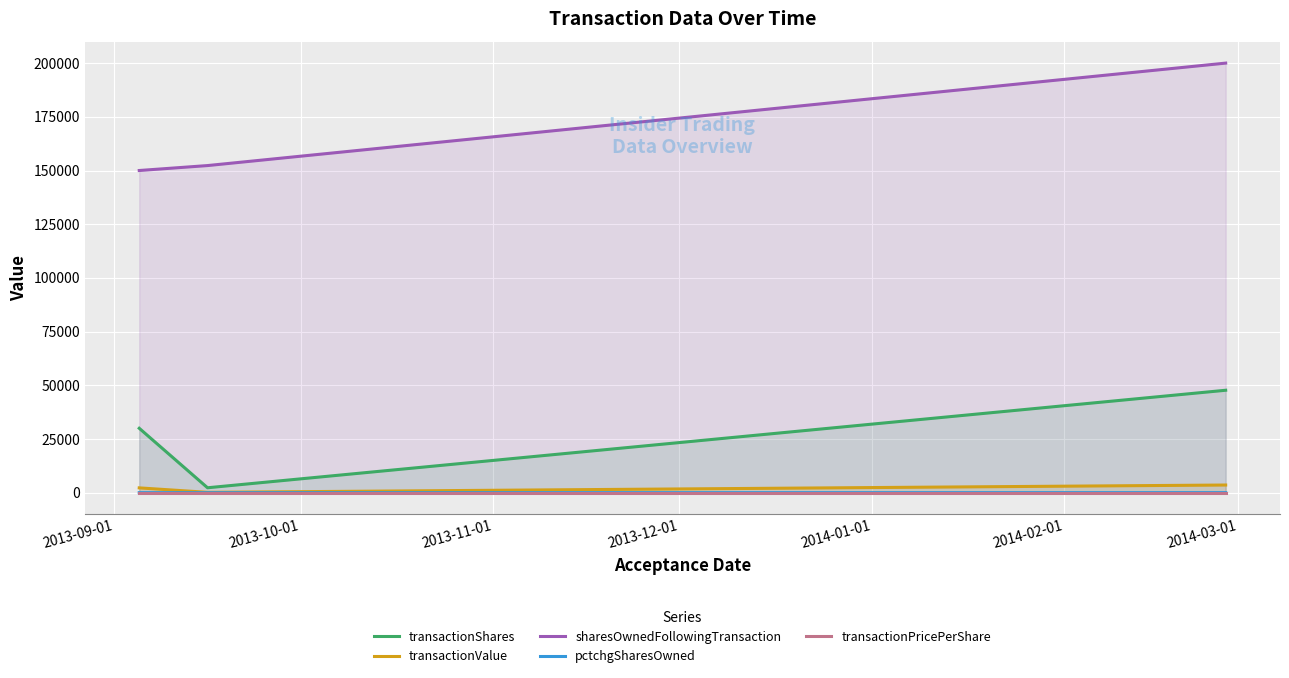

What is the greatest value displayed?

200000.0